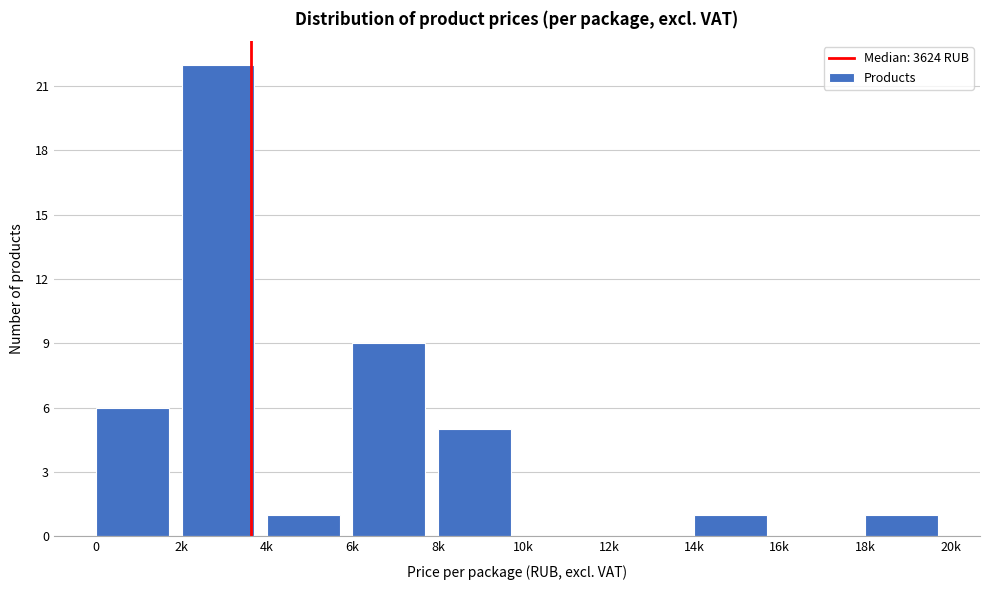

Reading right to left, list all the values displayed in this chart.

18k=1	16k=0	14k=1	12k=0	10k=0	8k=5	6k=9	4k=1	2k=22	0=6